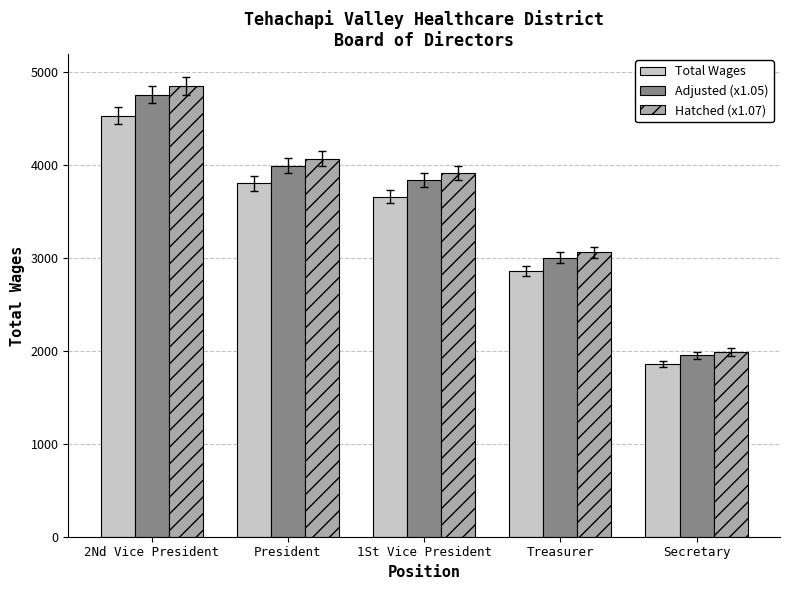

Rank the categories by Hatched (x1.07) value from lowest to highest.

Secretary, Treasurer, 1St Vice President, President, 2Nd Vice President